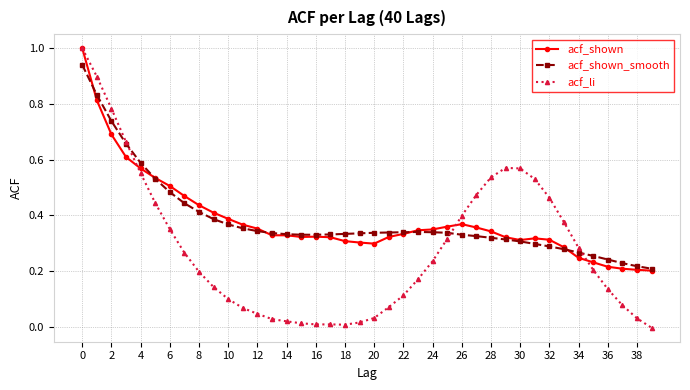

What is the highest value of the acf_li series?

1.0